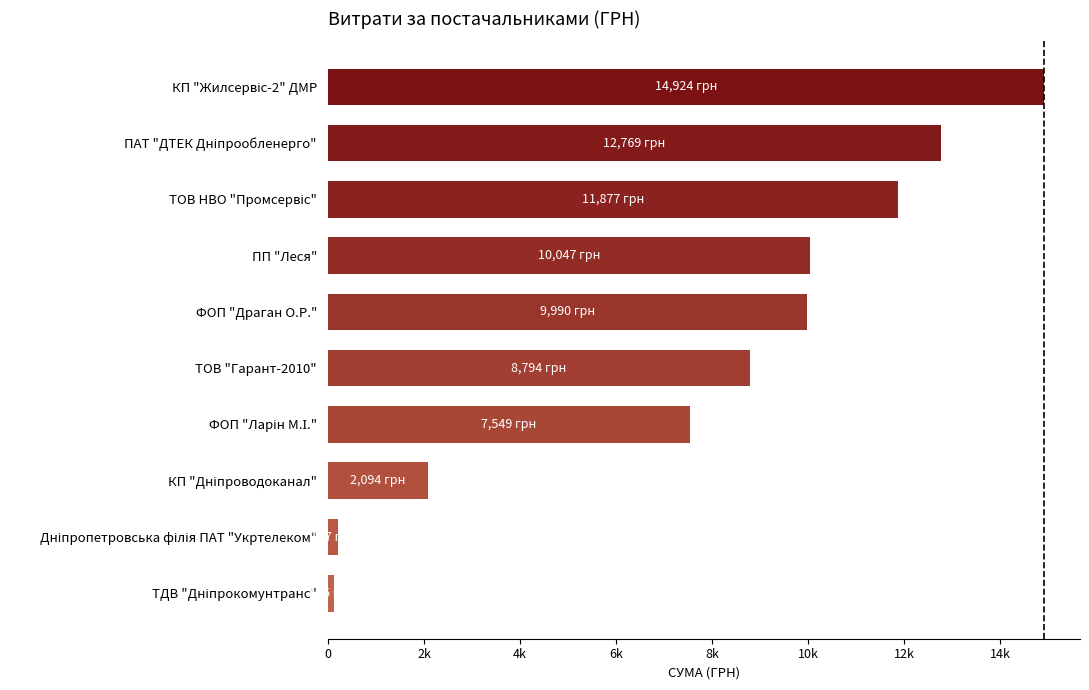

Are the bars horizontal?

Yes